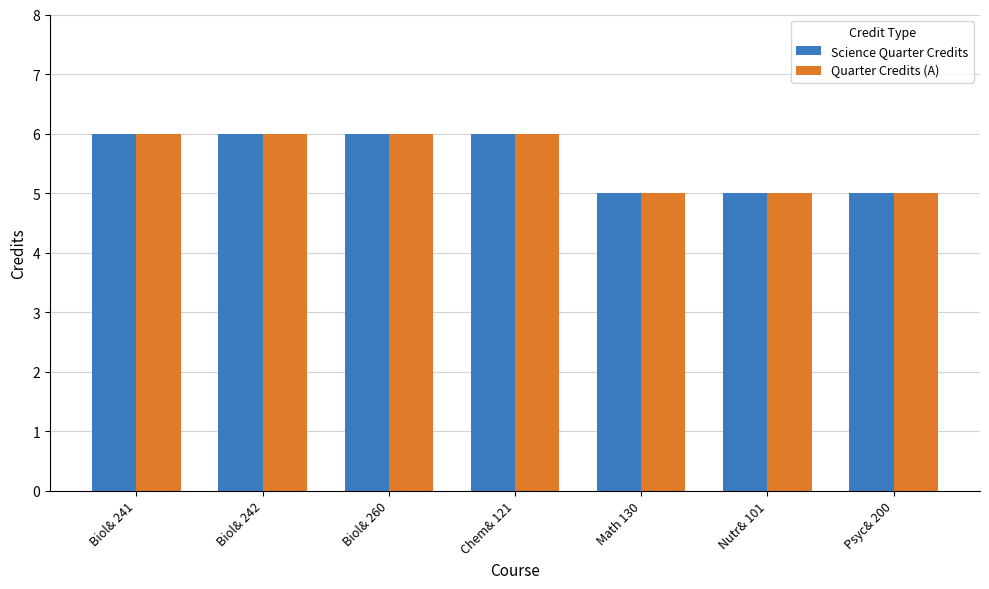

Is it true that Science Quarter Credits equals 4 at Chem& 121?

False